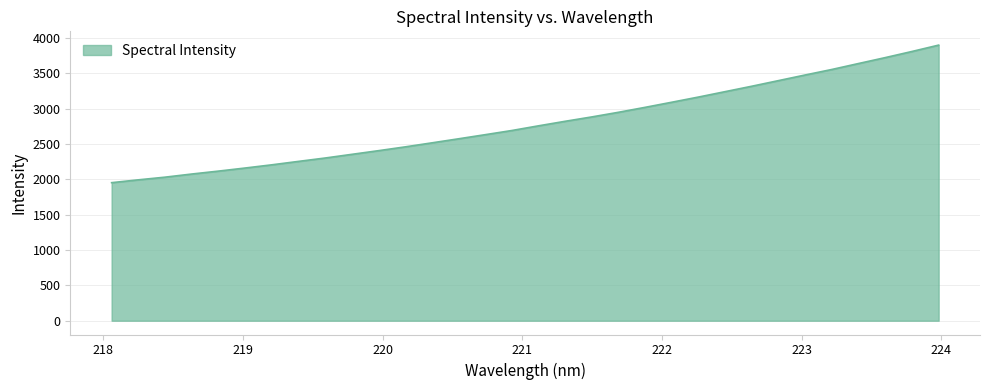

What is the difference between the maximum and minimum values?

1945.9